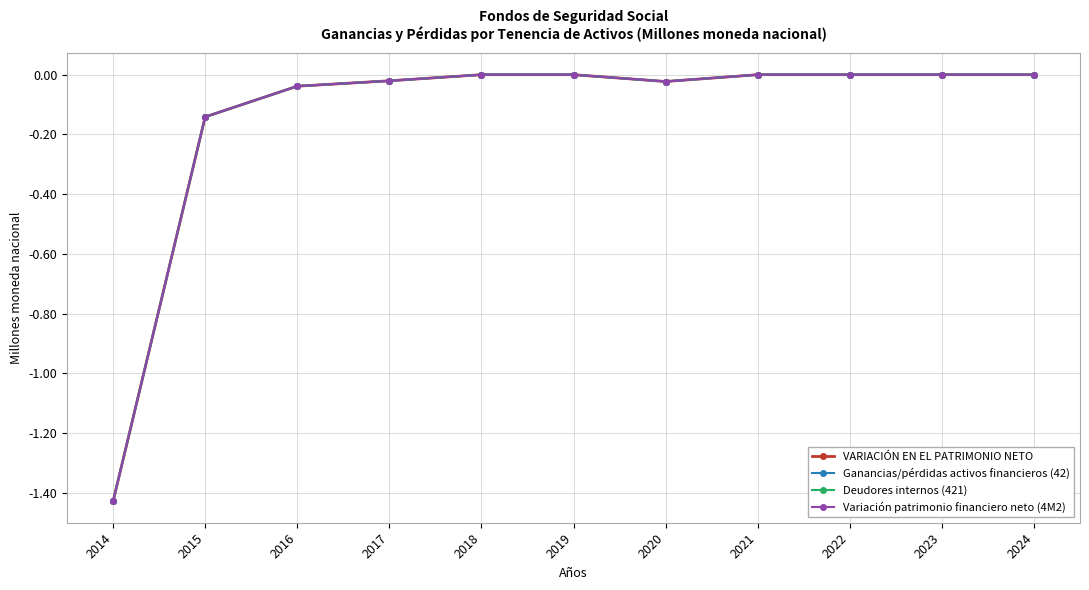

At which label is Variación patrimonio financiero neto (4M2) closest to 0?

2018